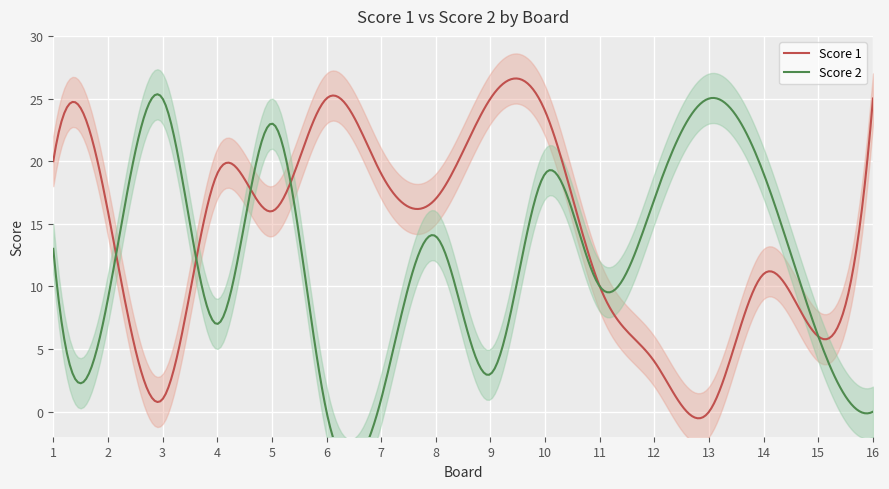

List the series in order of their overall mean, lowest first.

Score 2, Score 1